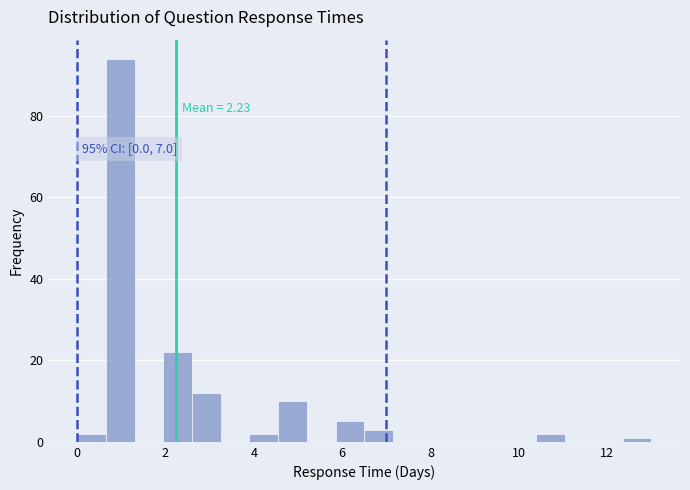

Read against the x-axis, roughly where is the centre of the tallest bar?

1.0